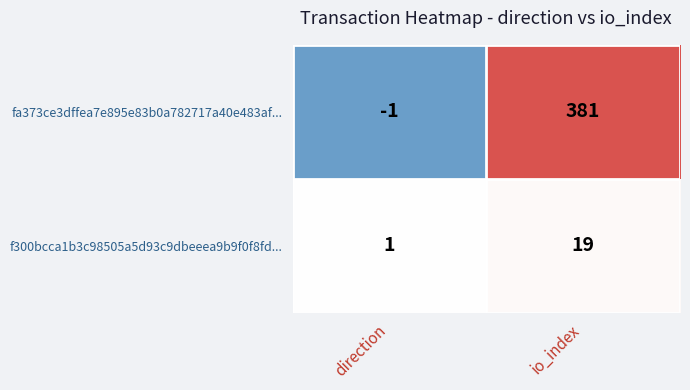

The fa373ce3dffea7e895e83b0a782717a40e483af... series shows 175 at io_index. True or false?

False